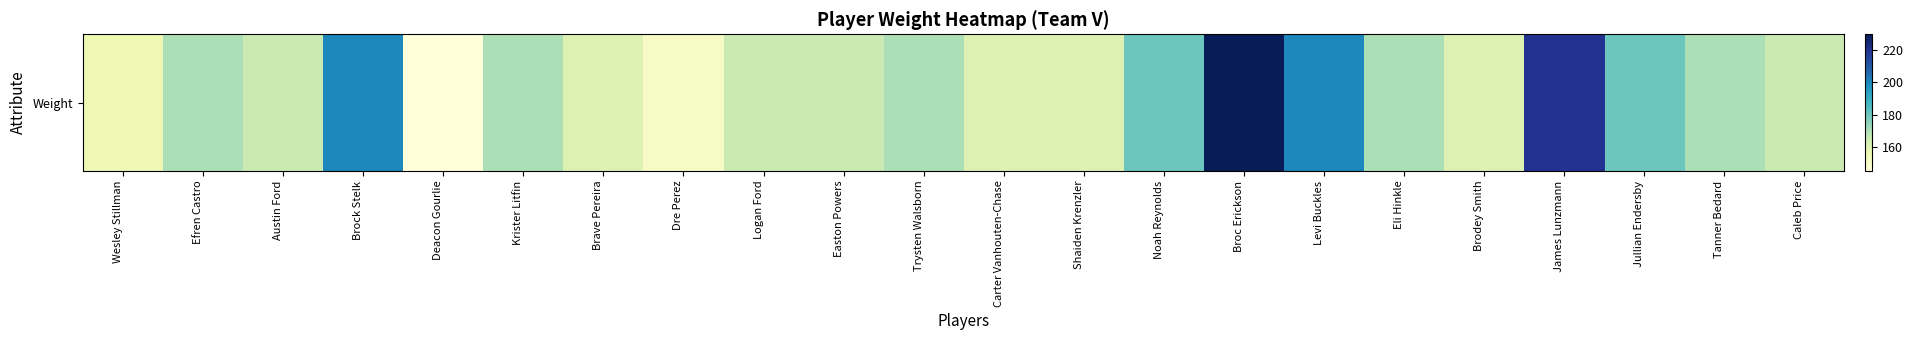

Reading left to right, extract all data points from this chart.

Wesley Stillman=155	Efren Castro=170	Austin Ford=165	Brock Stelk=200	Deacon Gourlie=145	Krister Litfin=170	Brave Pereira=160	Dre Perez=150	Logan Ford=165	Easton Powers=165	Trysten Walsborn=170	Carter Vanhouten-Chase=160	Shaiden Krenzler=160	Noah Reynolds=180	Broc Erickson=230	Levi Buckles=200	Eli Hinkle=170	Brodey Smith=160	James Lunzmann=220	Jullian Endersby=180	Tanner Bedard=170	Caleb Price=165